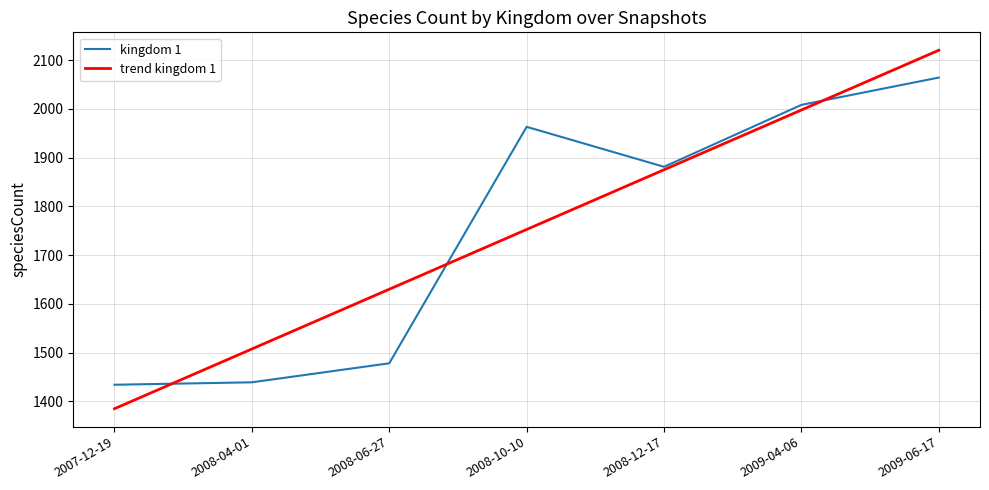

At which label does trend kingdom 1 first exceed 1752?

2008-10-10